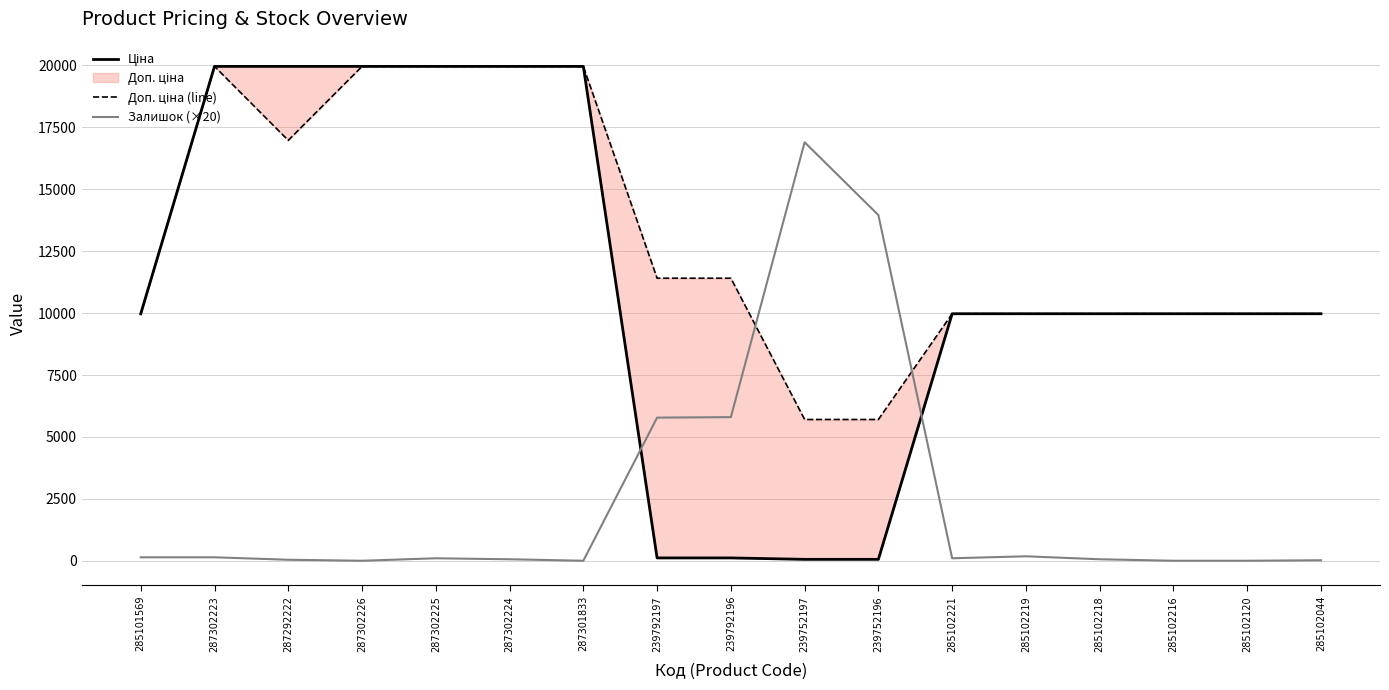

True or false: Доп. ціна (line) has more than 0 interior local peaks.

True